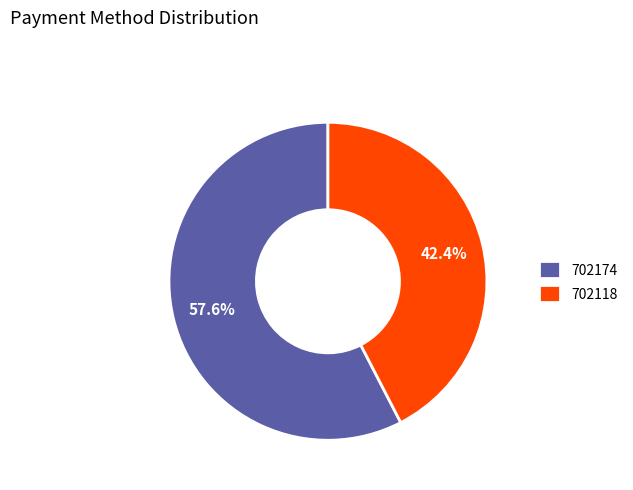

Count the number of slices in the pie.

2